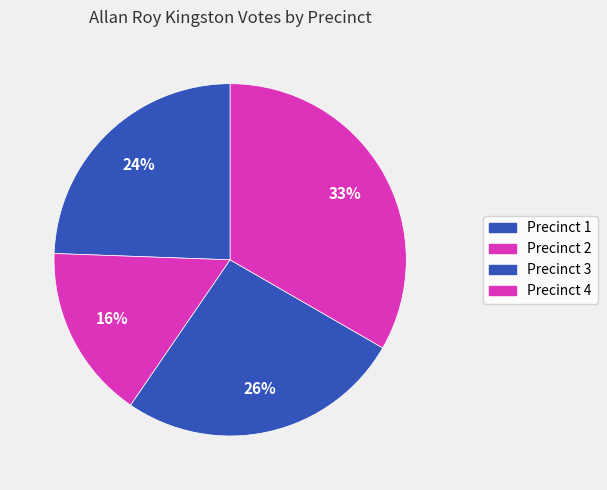

True or false: Precinct 2 accounts for 5% of the total.

False